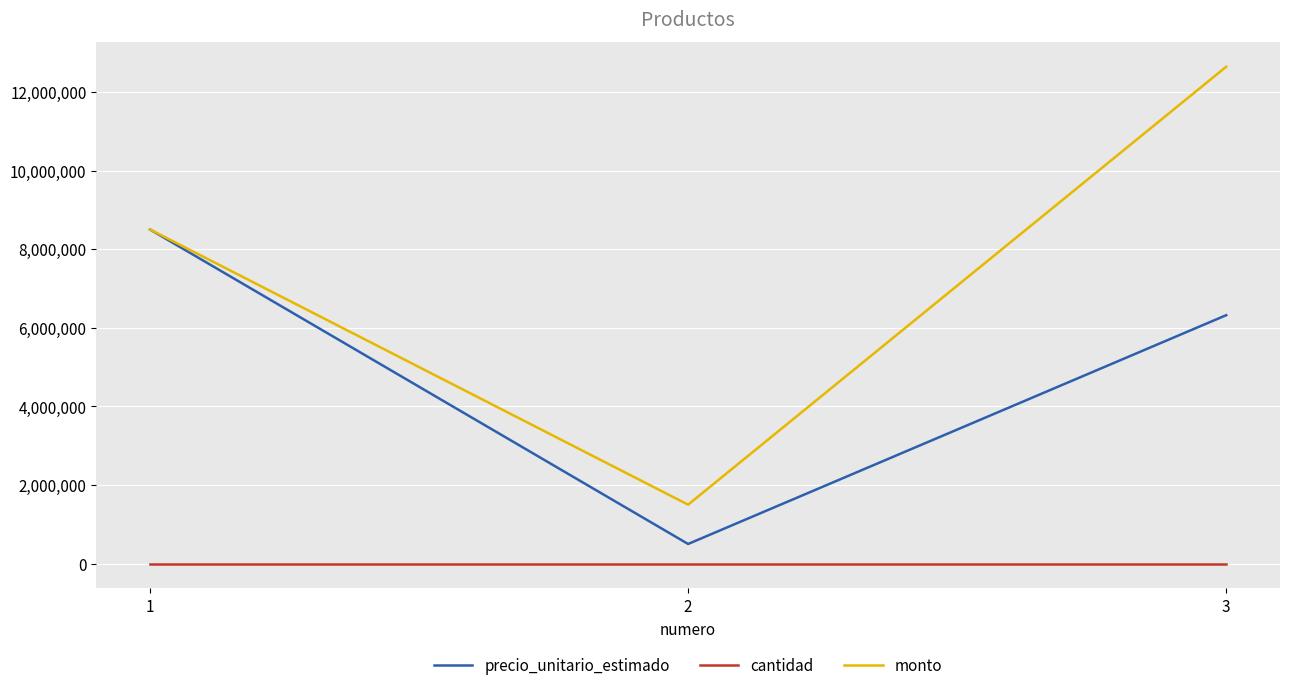

What is the total value across all series at 3?

18960002